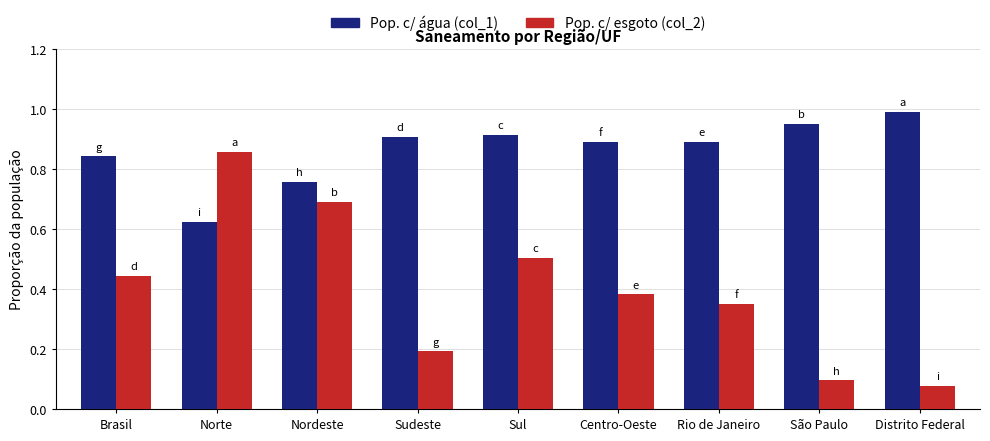

What is the sum of all Pop. c/ água (col_1) values?

7.8